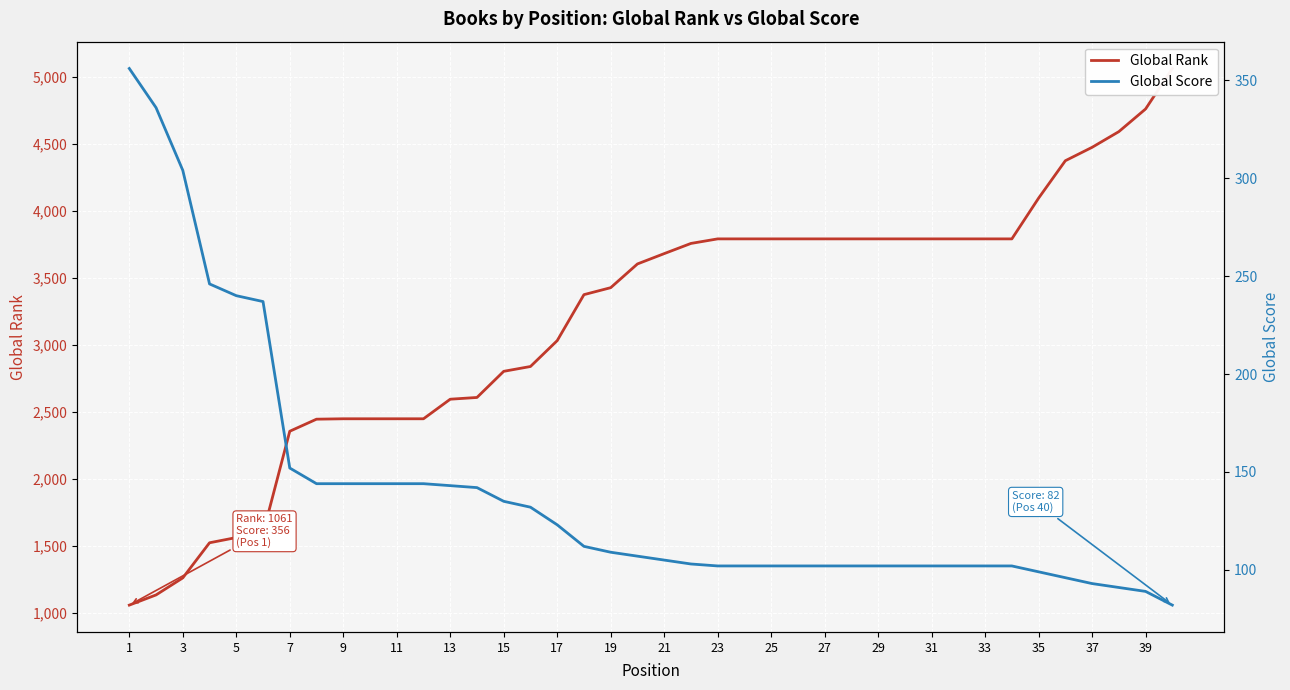

What is the sum of all Global Score values?

5576